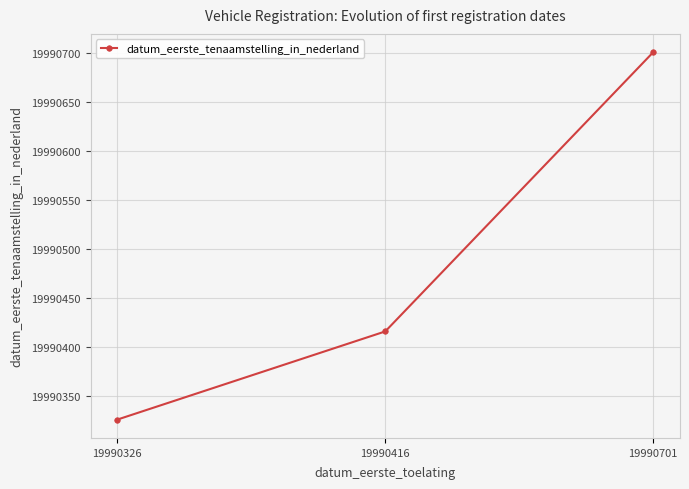

At which category does the chart reach its minimum across all series?

19990326